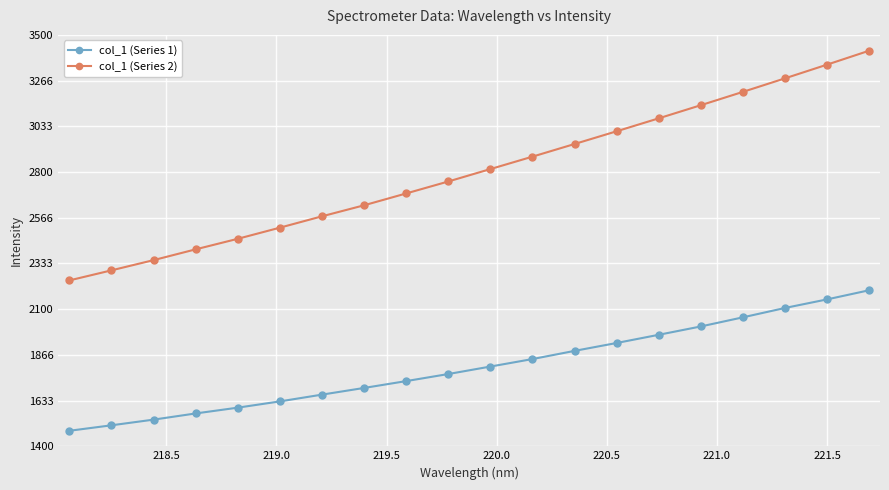

True or false: col_1 (Series 2) has more than 2 points higher than both neighbors.

False